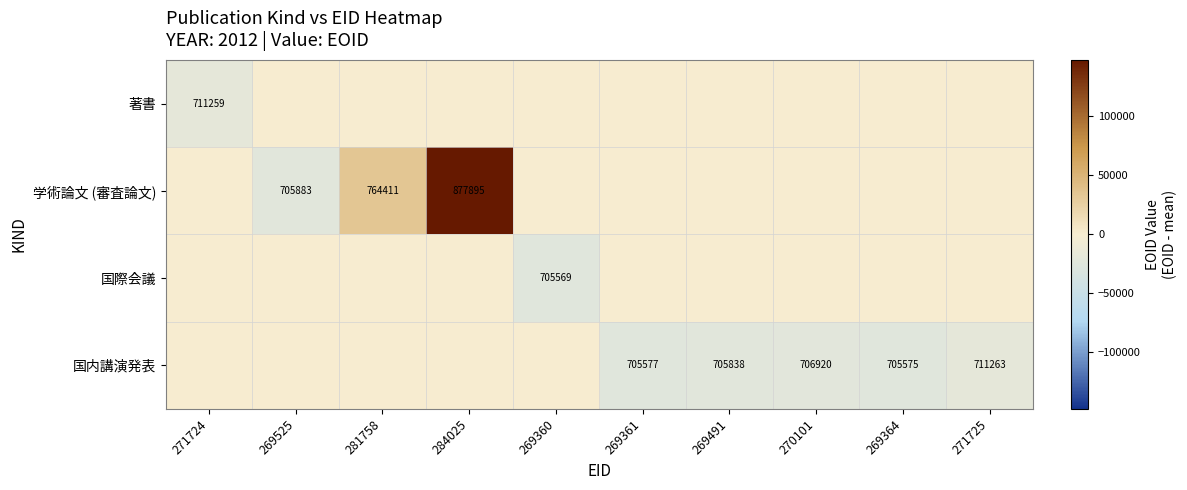

The value of 国内講演発表 at 271725 is 711263. True or false?

True